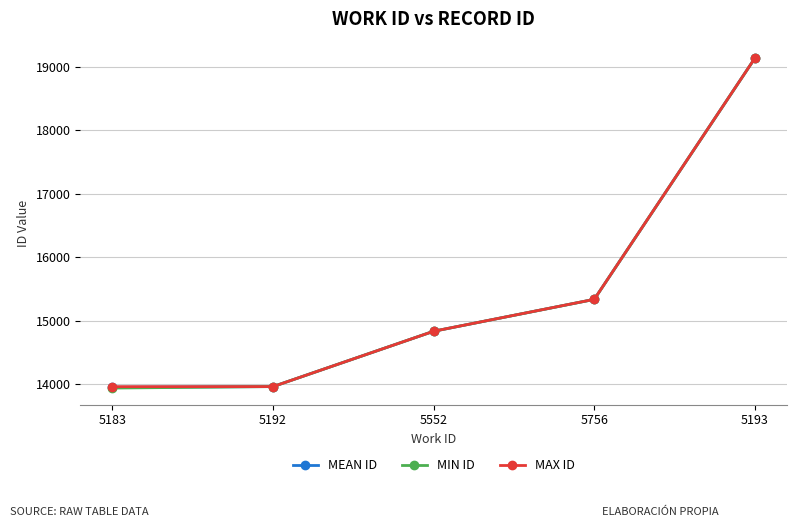

Between 5552 and 5756, which series saw the biggest shift?

MAX ID